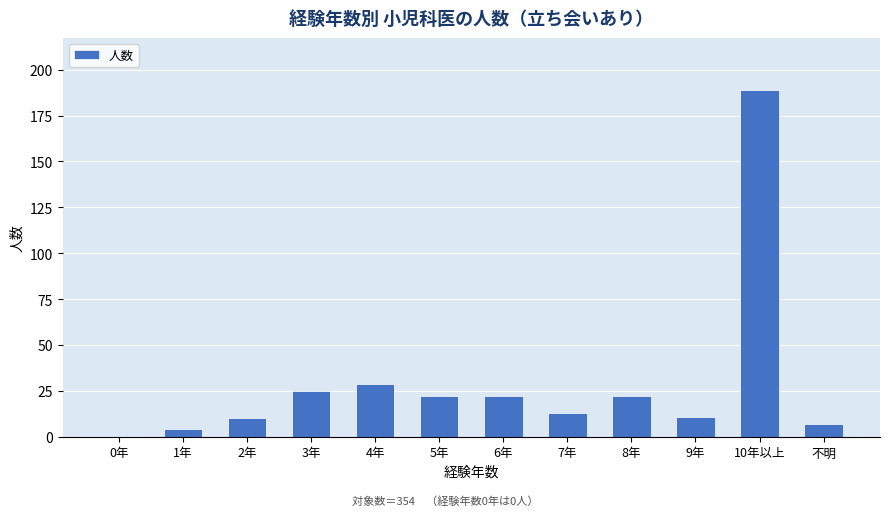

How many values are above zero?

11